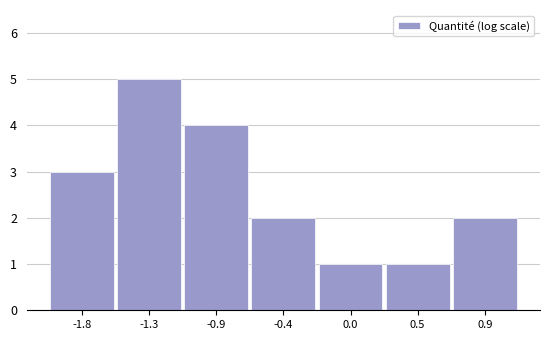

Reading right to left, list all the values displayed in this chart.

0.9=2	0.5=1	0.0=1	-0.4=2	-0.9=4	-1.3=5	-1.8=3